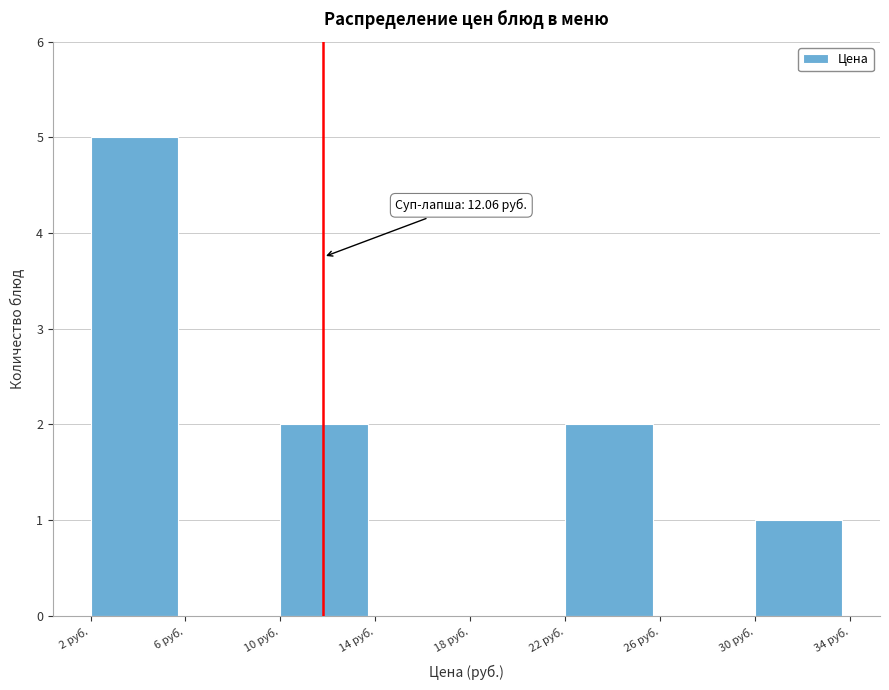

Reading right to left, what are all the values shown in this chart?

30 руб.=1	26 руб.=0	22 руб.=2	18 руб.=0	14 руб.=0	10 руб.=2	6 руб.=0	2 руб.=5